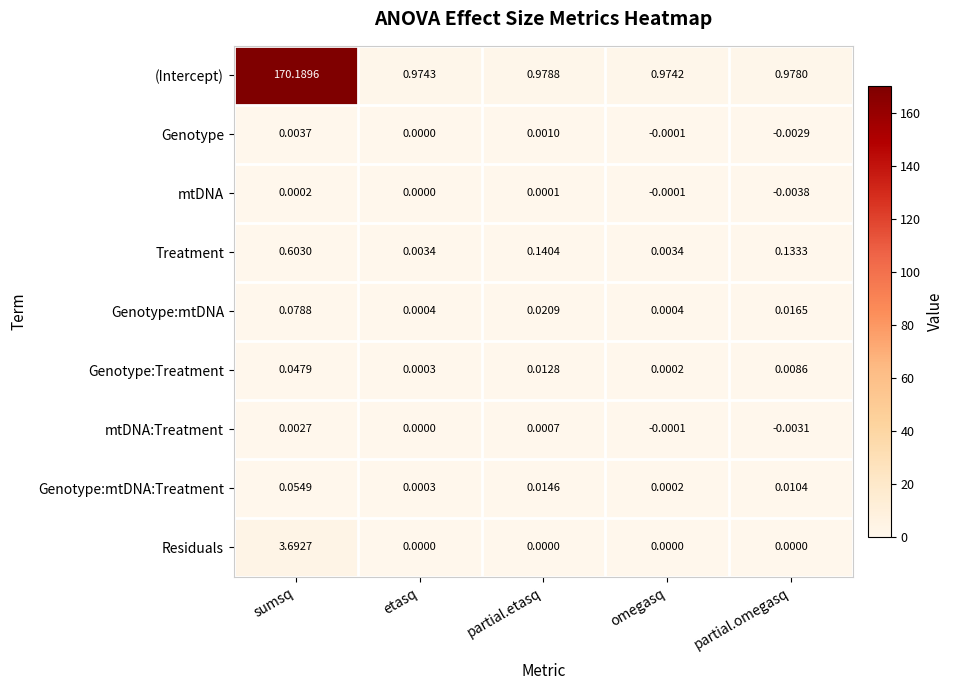

Count the number of data series in this chart.

9